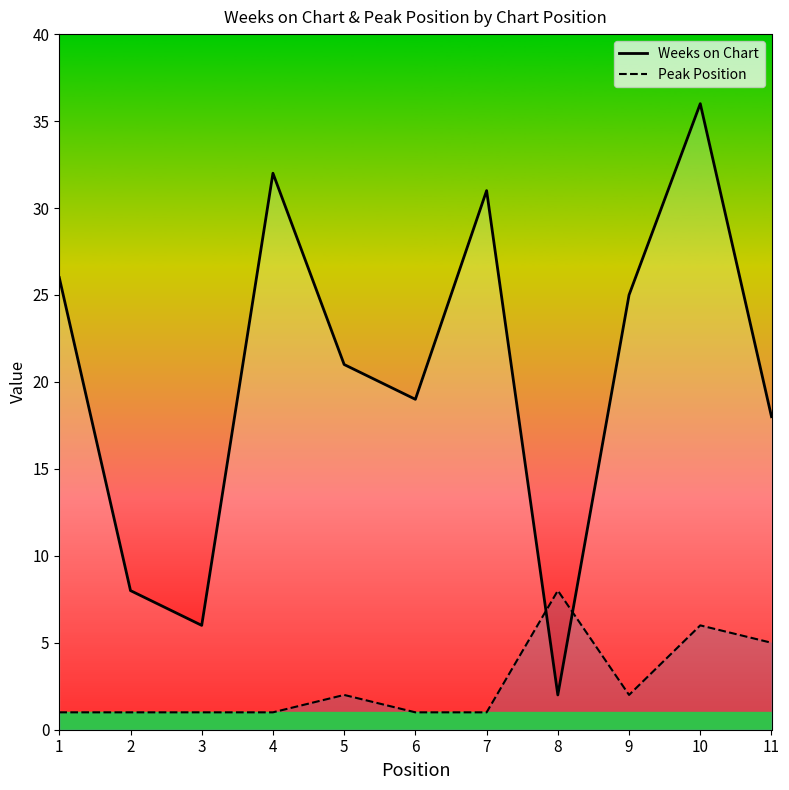

What are all the series names shown in the legend?

Weeks on Chart, Peak Position